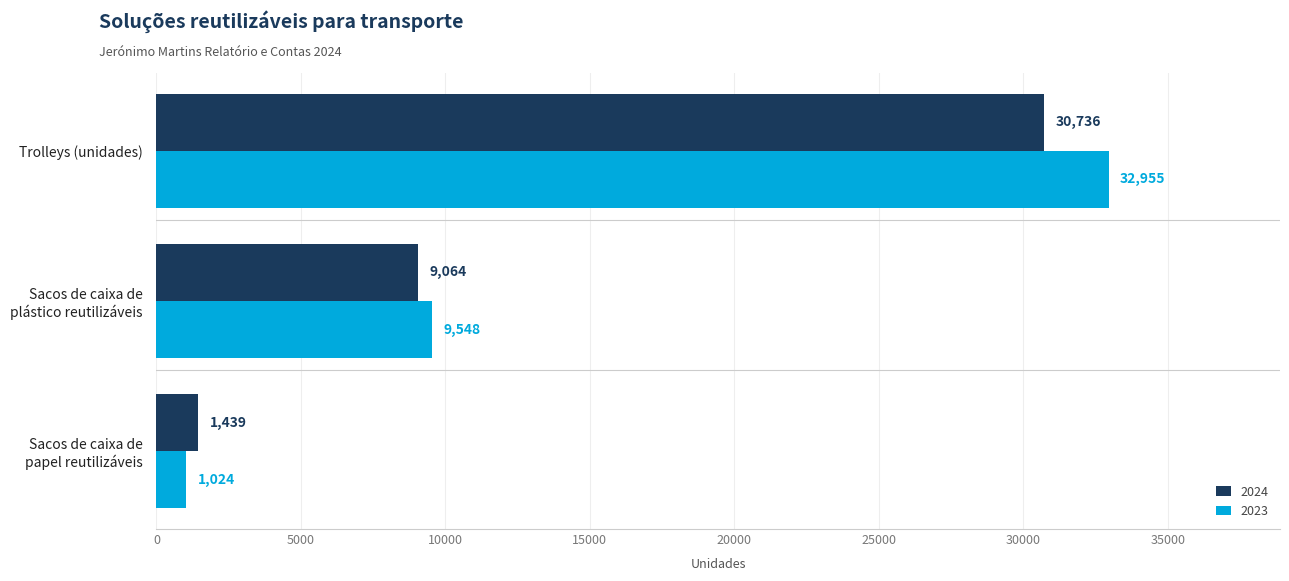

The 2024 series shows 30736 at Trolleys (unidades). True or false?

True